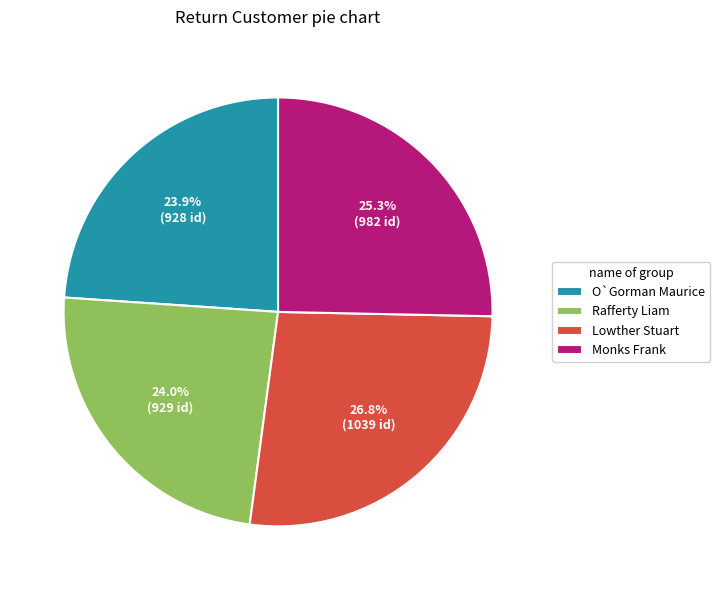

Combined, do O`Gorman Maurice and Rafferty Liam account for over 50%?

No